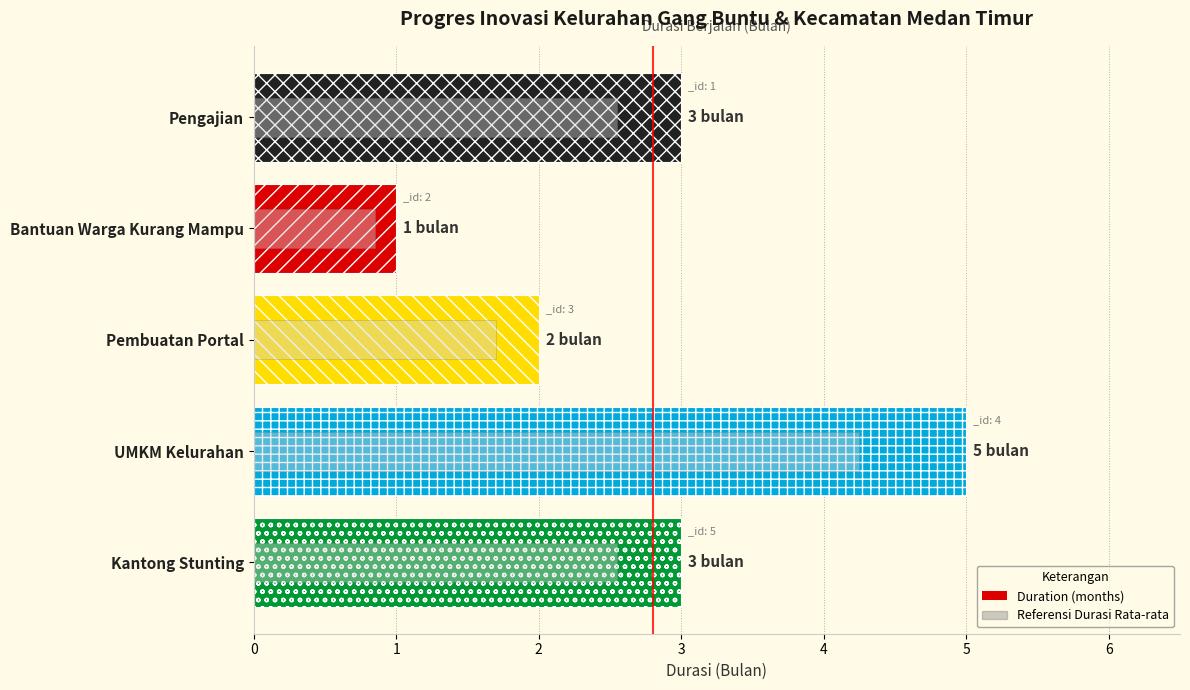

What is the maximum value shown in the chart?

5